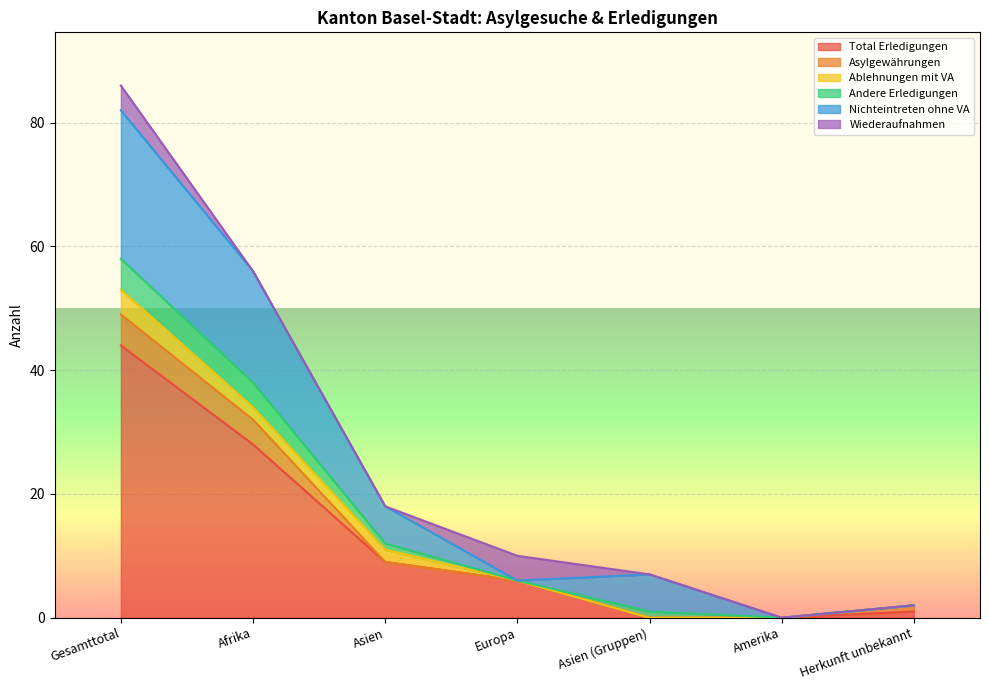

Where do Total Erledigungen and Nichteintreten ohne VA first cross each other?

Europa and Asien (Gruppen)